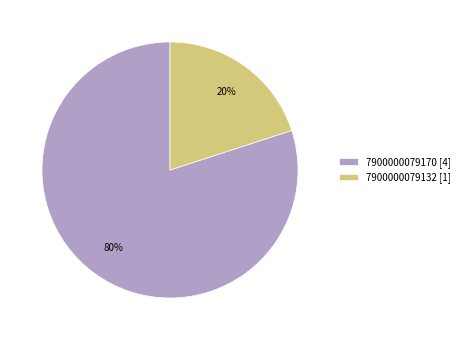

Which slice is the smallest?

7900000079132